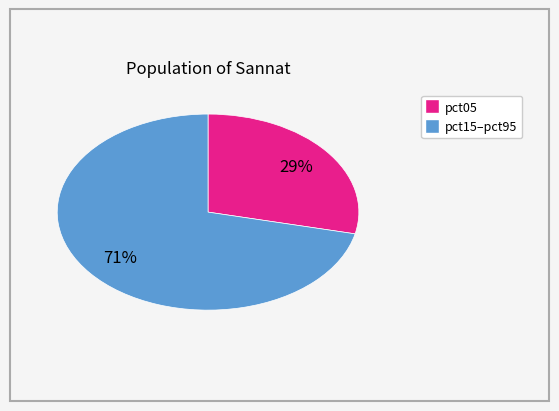

To the nearest percent, what is the average slice percentage?

50%